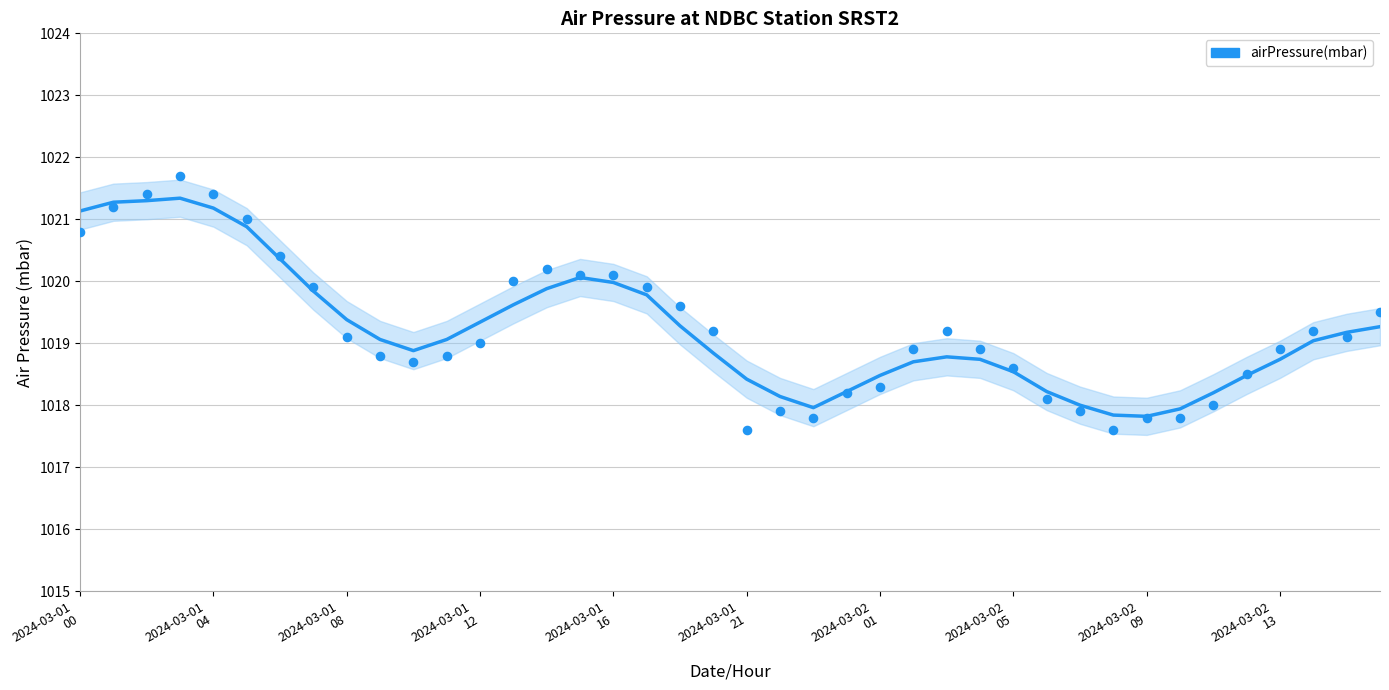

What is the change in value from 2024-03-01T15 to 2024-03-02T11?

-2.1